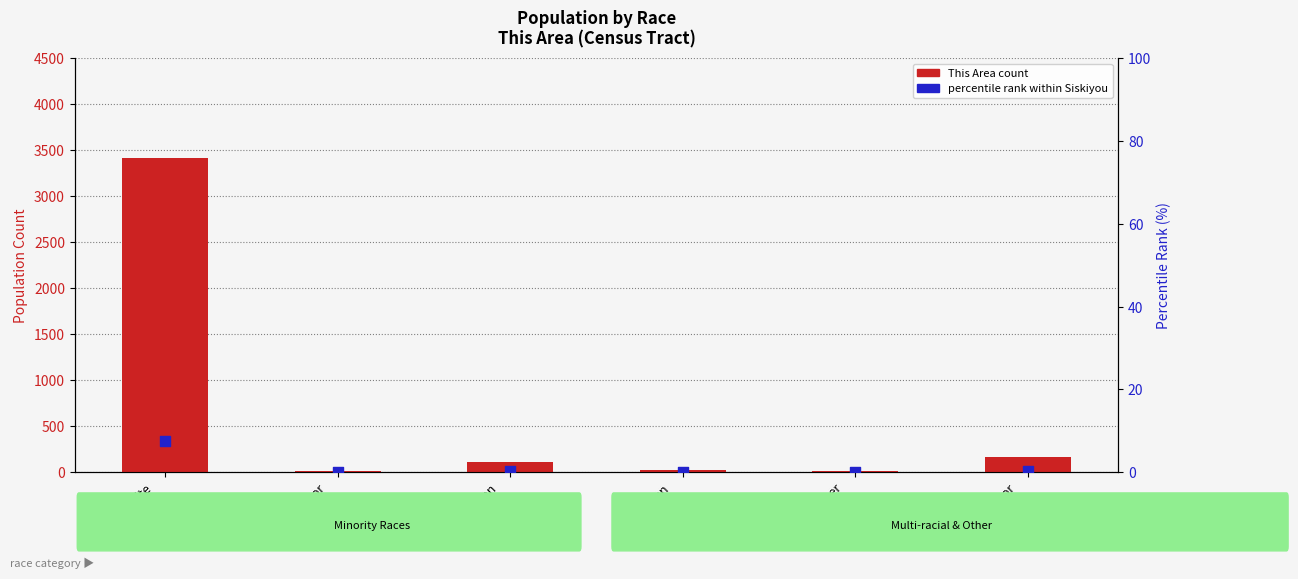

Which series reaches the minimum Y coordinate?

percentile rank within Siskiyou